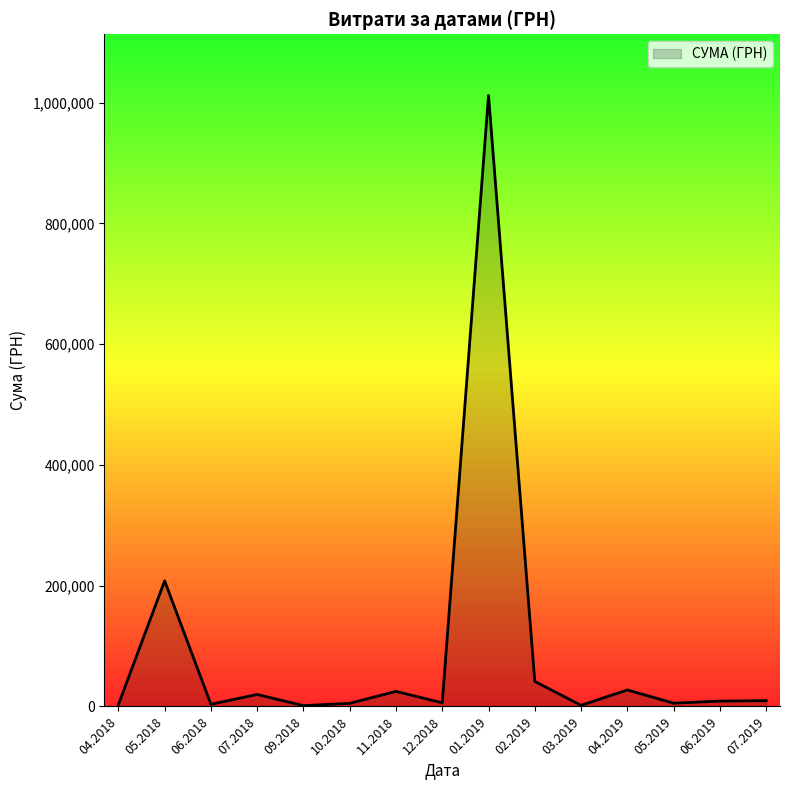

Is it true that the value at 05.2018 is 112030.3?

False